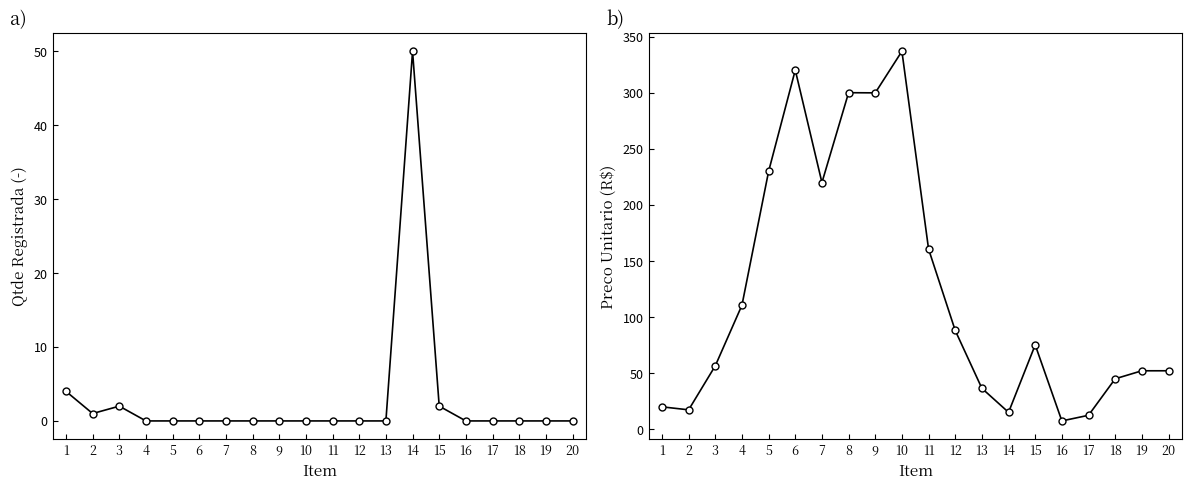

True or false: Preco Unitario has a value of 56.7 at 3.

True